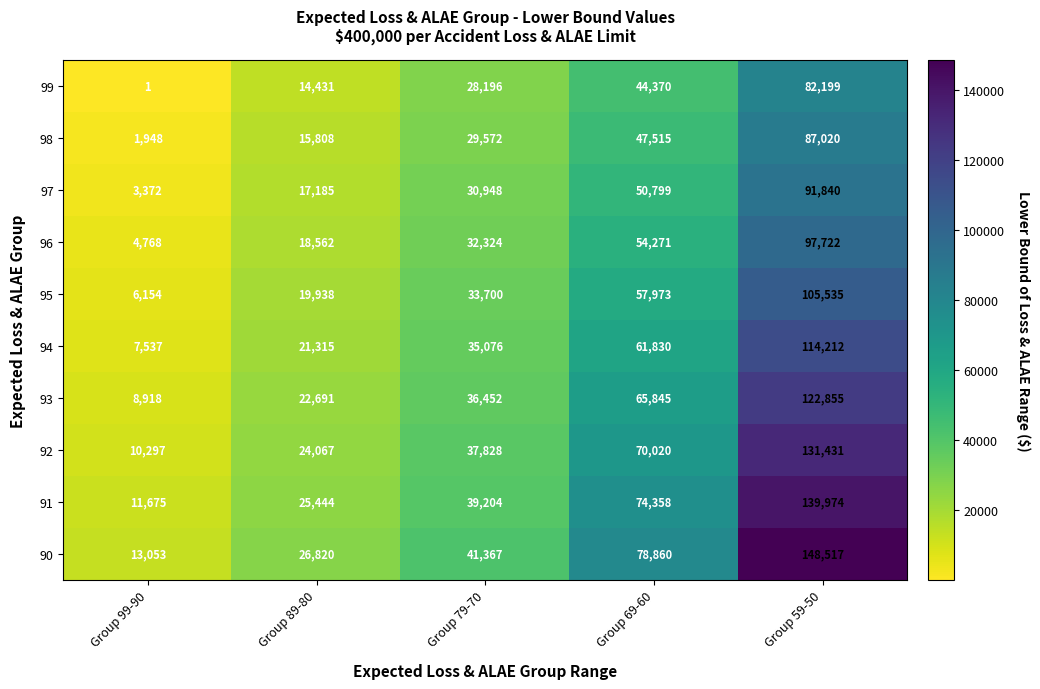

Which series changed the most between Group 89-80 and Group 59-50?

90